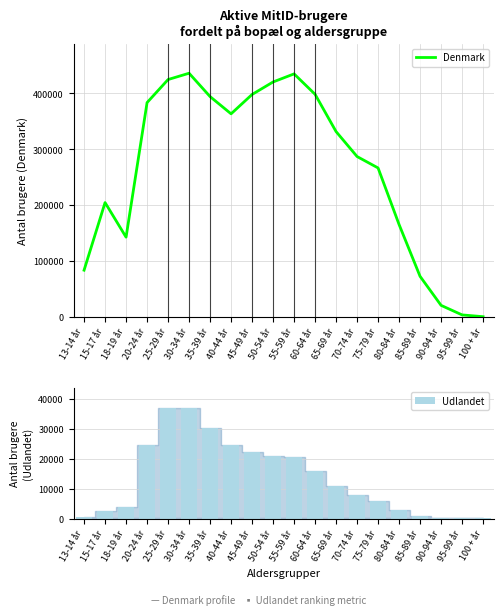

Reading right to left, extract all data points from this chart.

Denmark: 292	3517	20599	72552	165384	266618	287070	331743	398537	435060	420561	398181	363539	394420	436217	424924	383654	142684	204635	83577
Udlandet: 6	24	161	838	2929	5835	7794	10945	15707	20393	20860	22069	24560	30213	36698	37026	24432	4002	2599	336